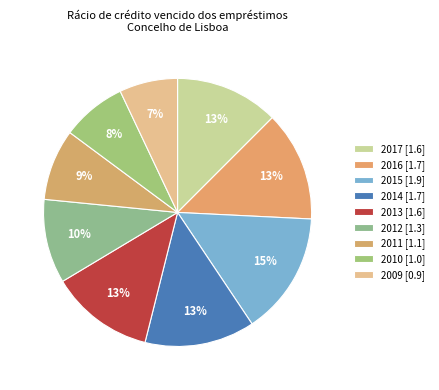

What is the largest slice in the pie chart?

2015